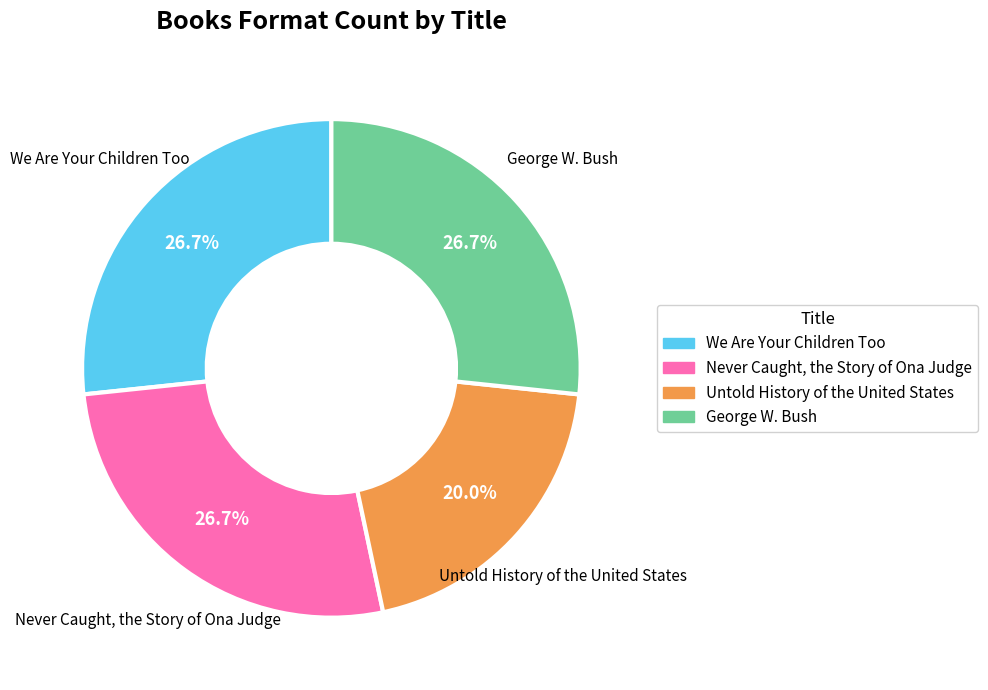

How many slices are in this pie chart?

4